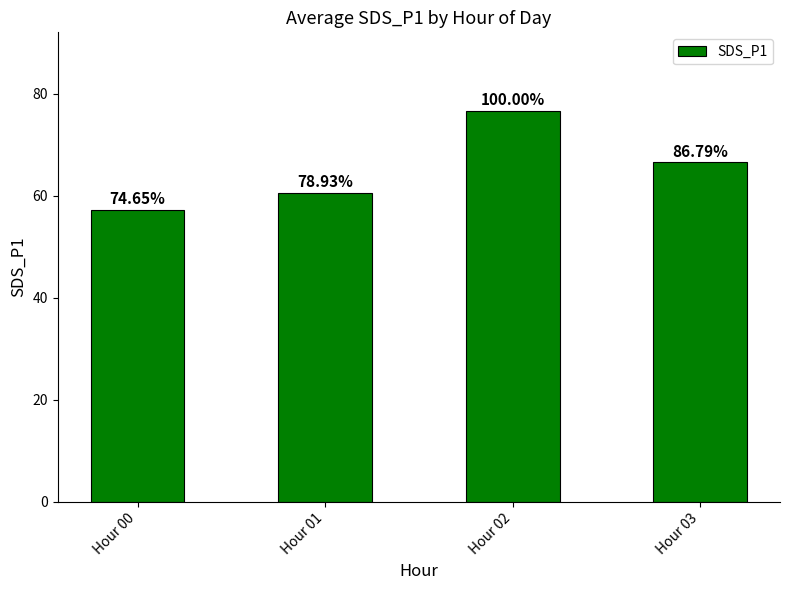

Between Hour 03 and Hour 01, which is larger?

Hour 03